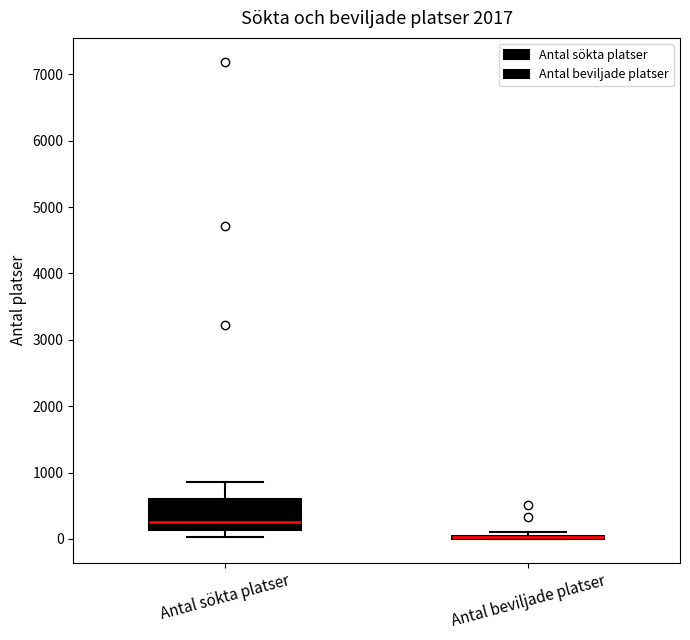

Which box is the tallest, from its lower edge to its upper edge?

Antal sökta platser